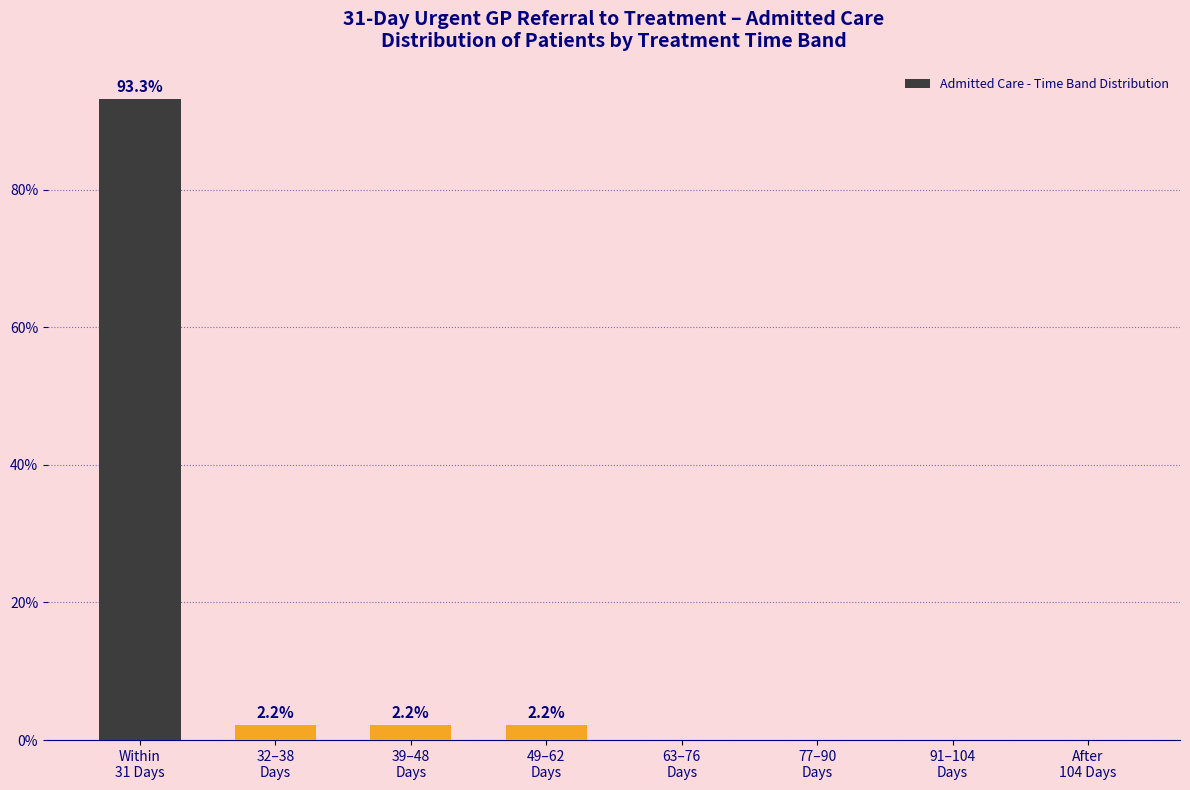

What is the greatest value displayed?

93.3